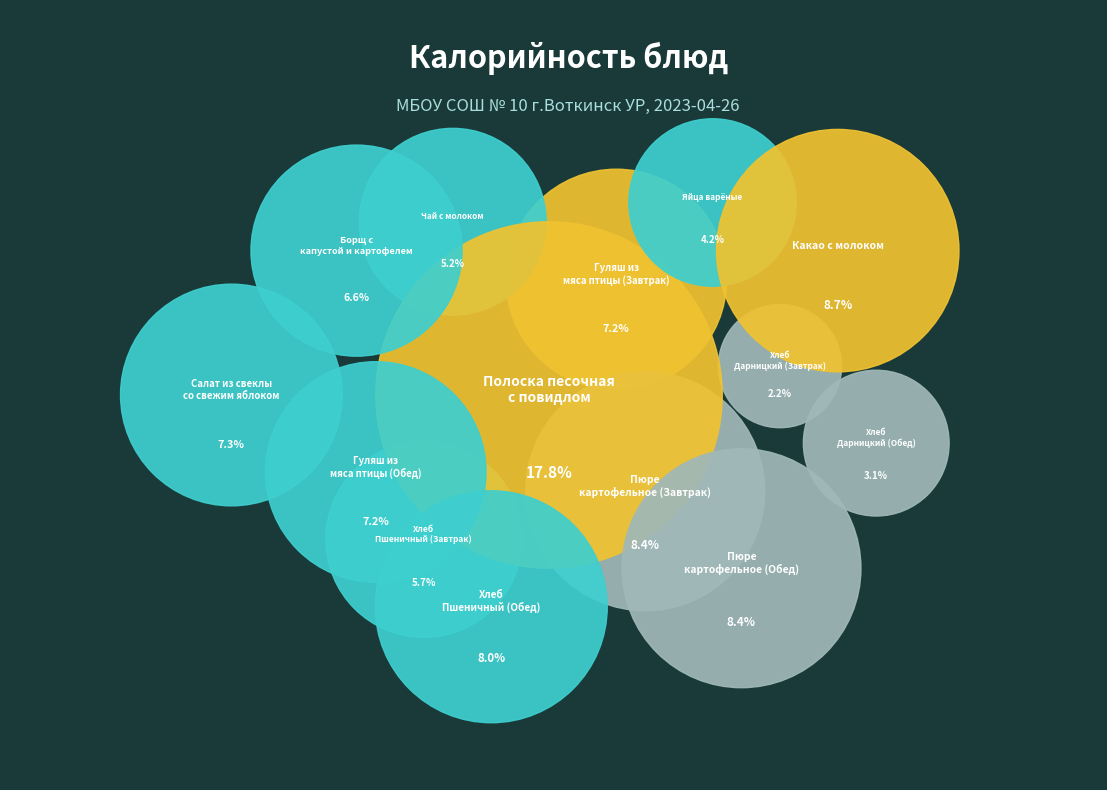

True or false: Яйца варёные accounts for 16% of the total.

False